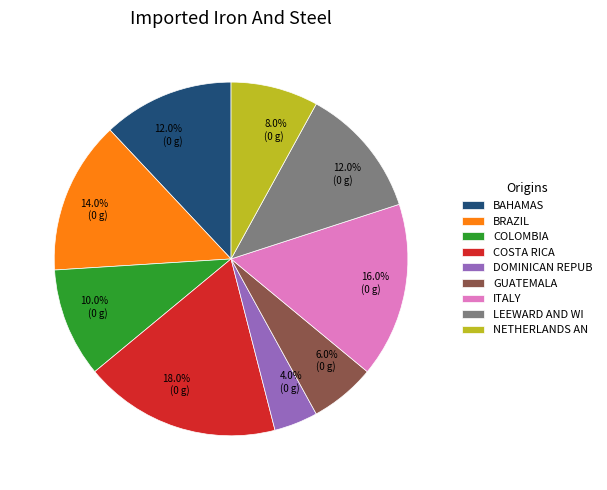

Is the sum of DOMINICAN REPUB and BRAZIL greater than half?

No